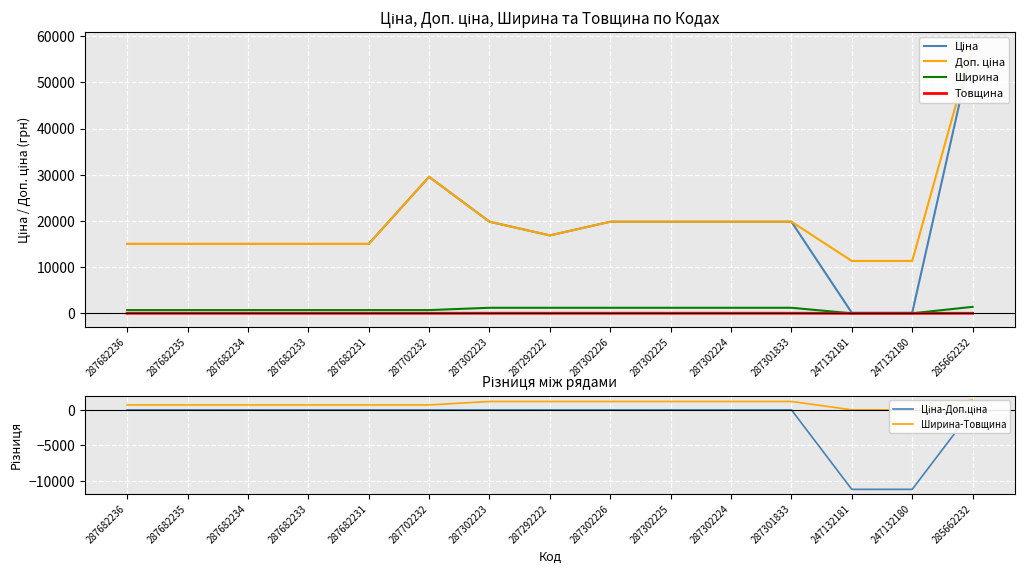

At which label is Ціна closest to 29075?

287702232